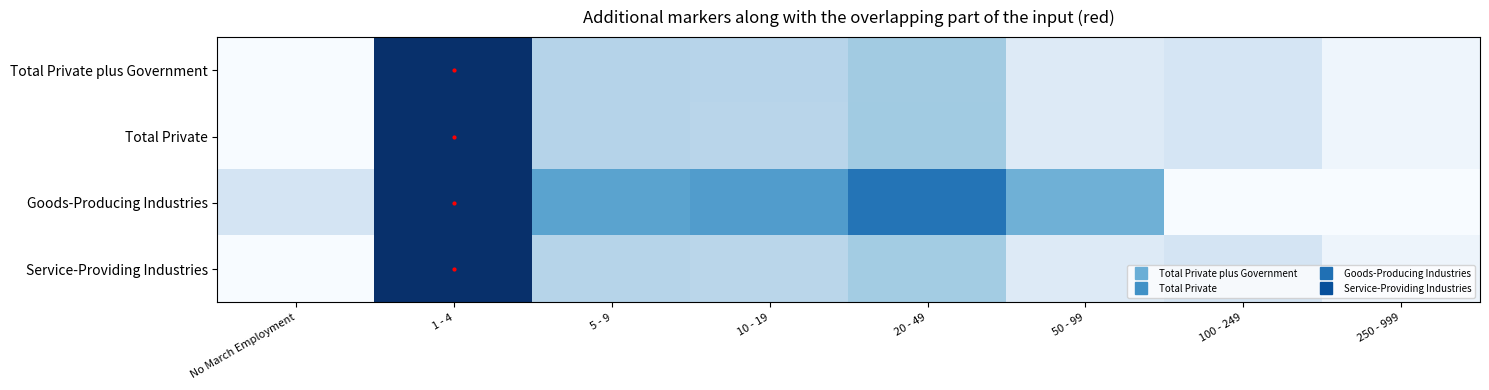

What is the total value across all series at 20 - 49?

1.8